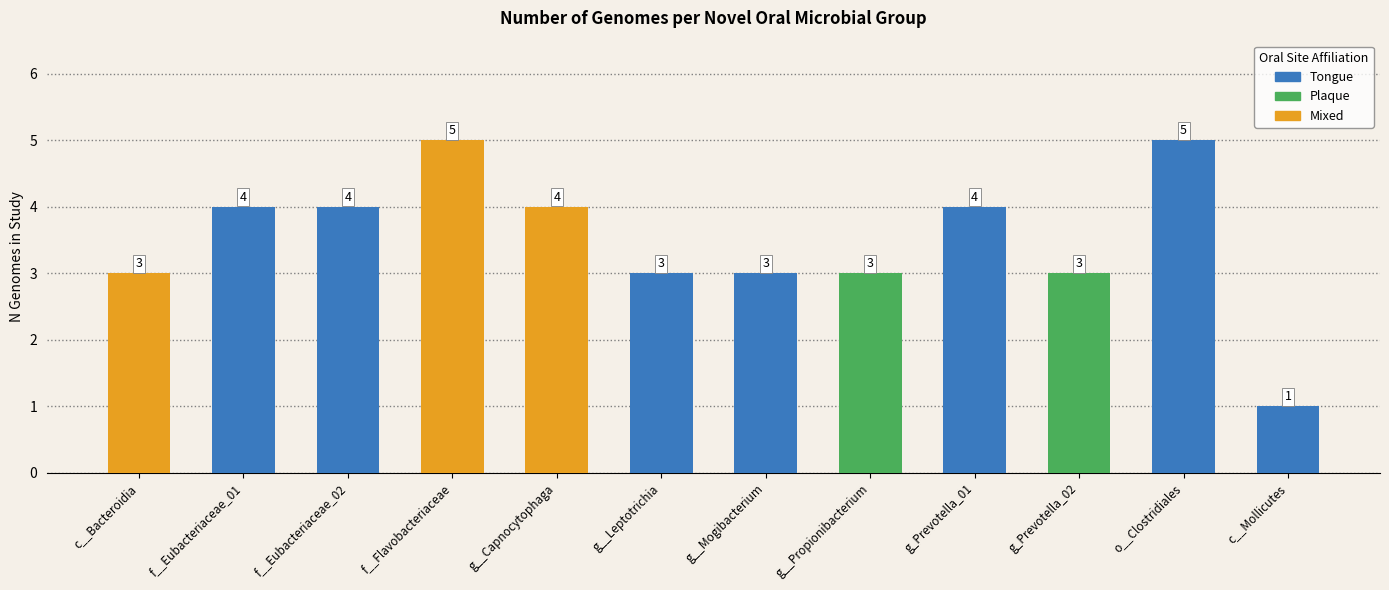

What is the sum of the values at g__Propionibacterium and g__Capnocytophaga?

7